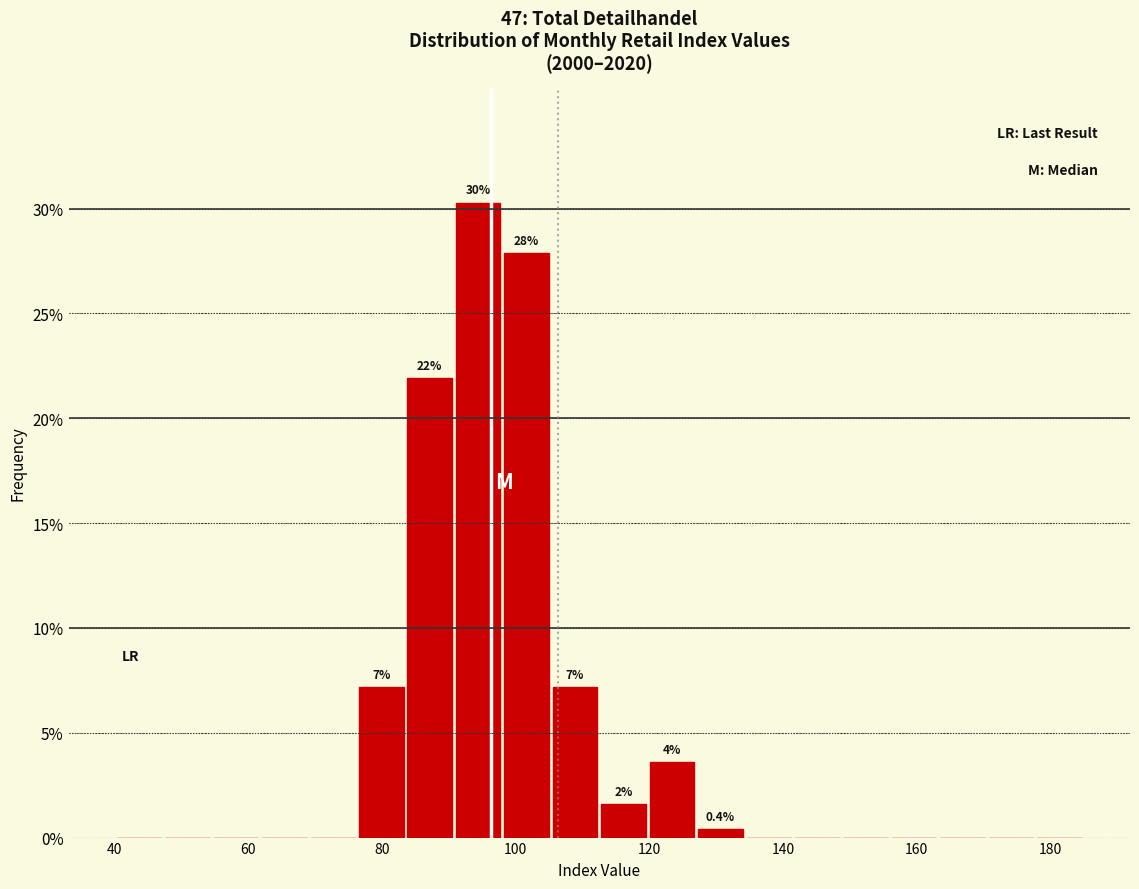

Around what value on the x-axis is the tallest bar? Give the approximate position of its centre, as read against the axis.

94